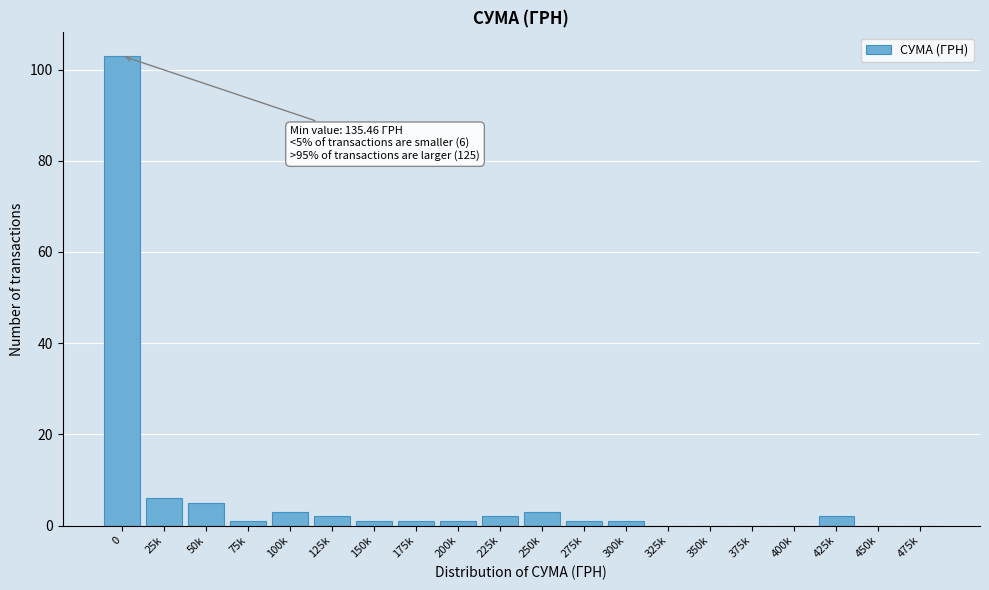

Reading left to right, list all the values displayed in this chart.

0=103	25k=6	50k=5	75k=1	100k=3	125k=2	150k=1	175k=1	200k=1	225k=2	250k=3	275k=1	300k=1	325k=0	350k=0	375k=0	400k=0	425k=2	450k=0	475k=0